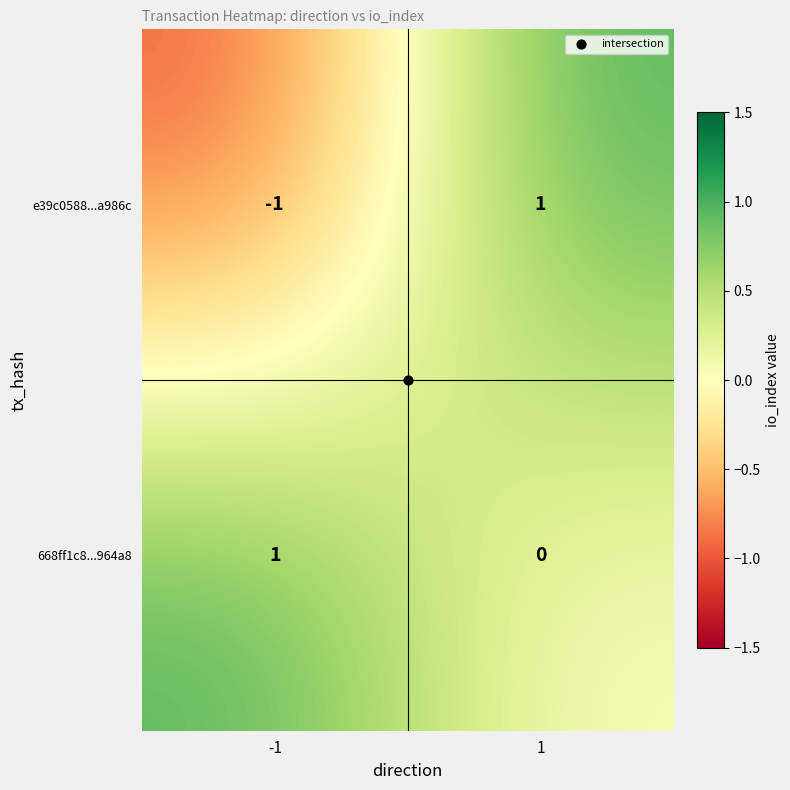

The 668ff1c8...964a8 series shows 0 at 1. True or false?

True